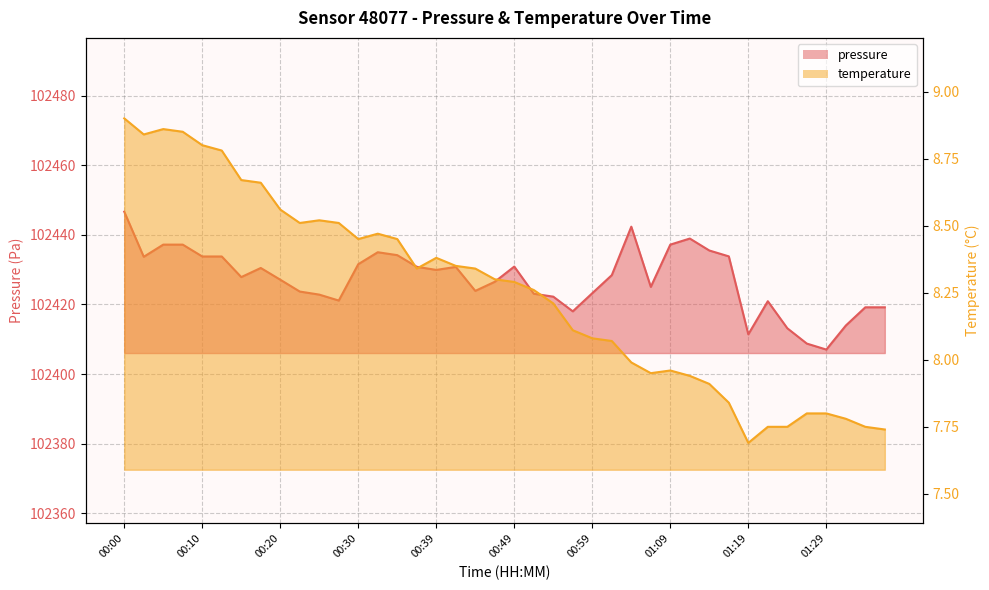

In temperature, how many points are higher than both neighbors (excluding endpoints)?

5